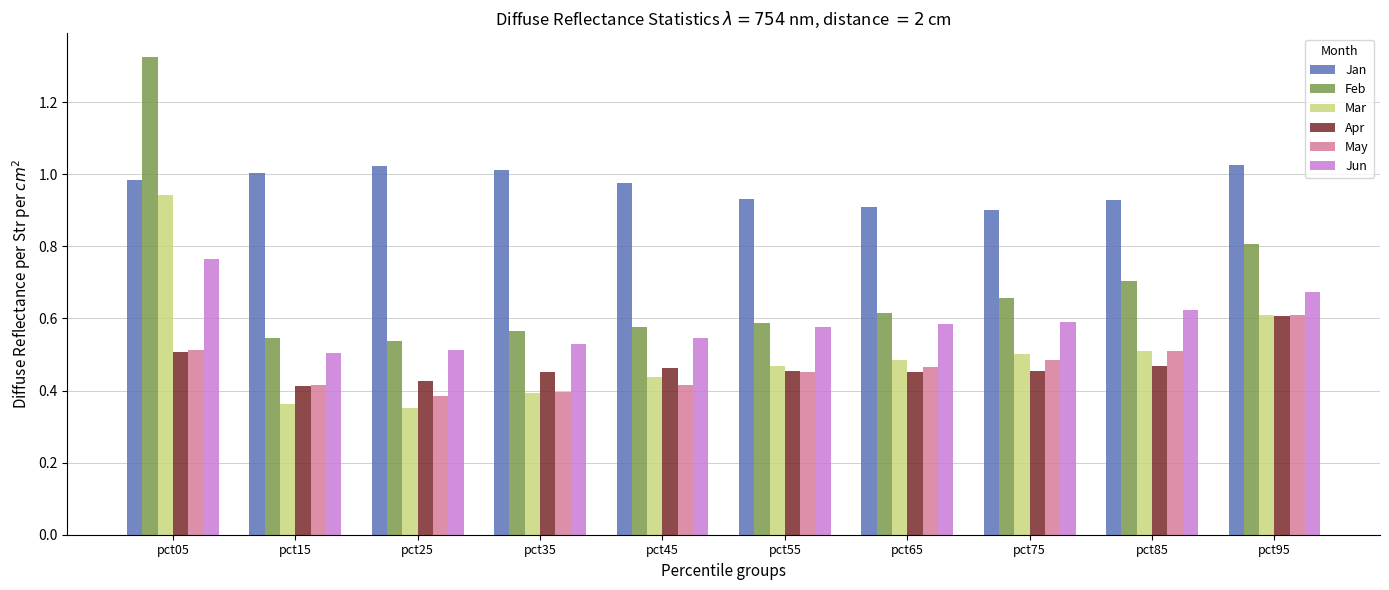

What is the sum of all Jun values?

5.9